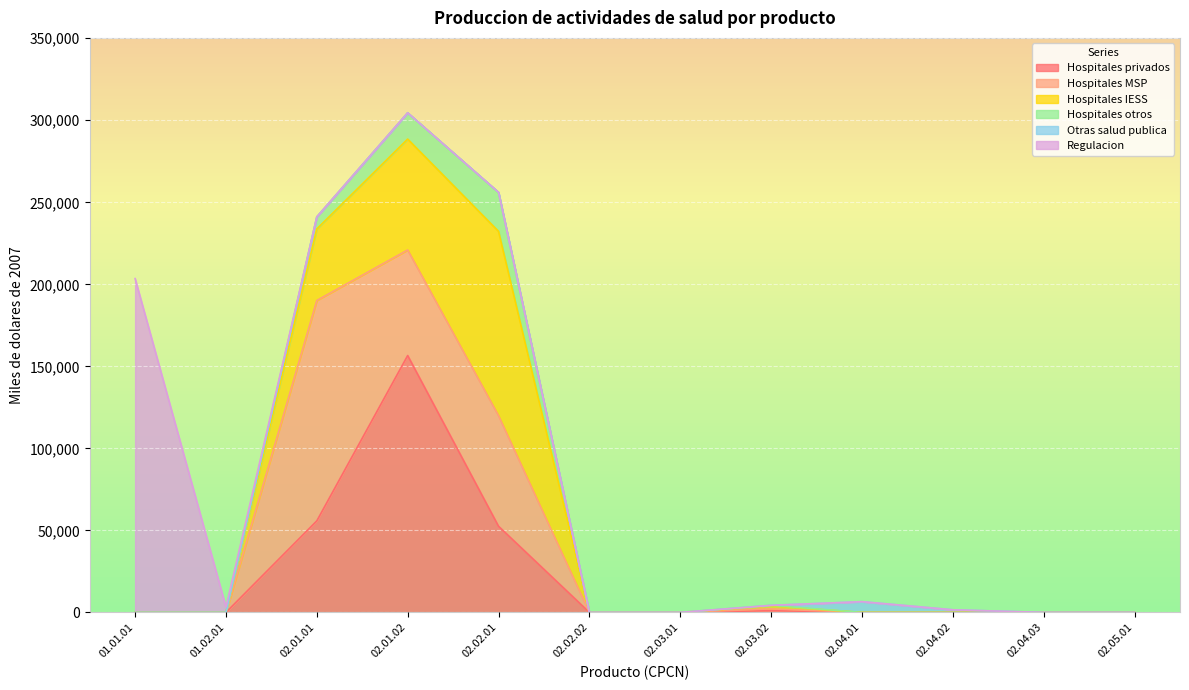

Between 02.04.02 and 02.02.01, which is larger?

02.02.01